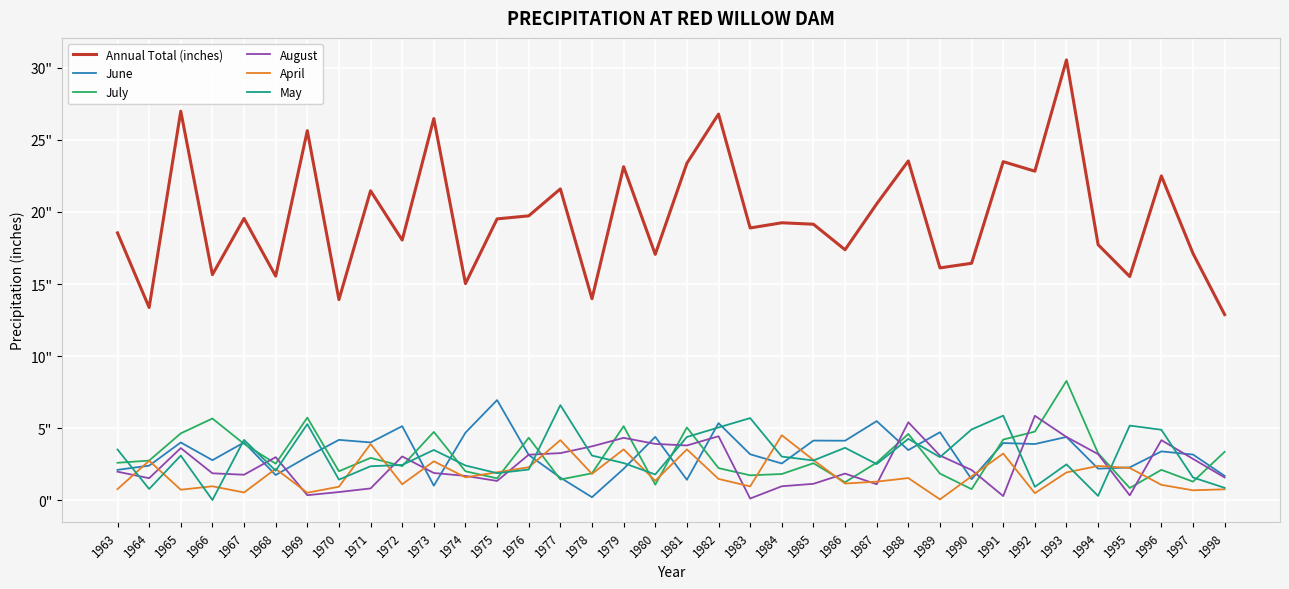

What are all the series names shown in the legend?

Annual Total (inches), June, July, August, April, May